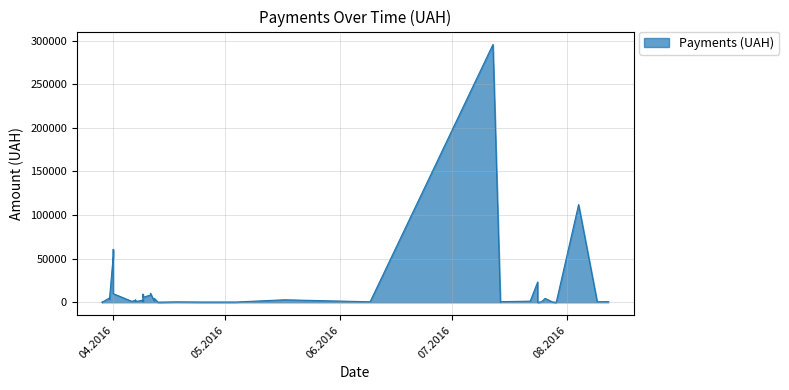

Does the chart display data point markers on the line(s)?

No